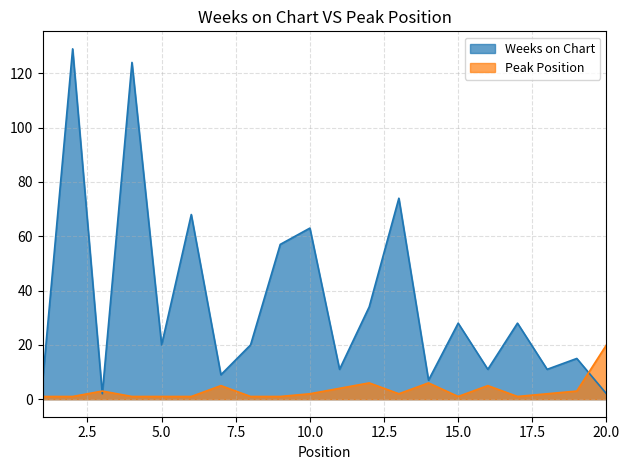

What is the spread (max minus min) of values at 5.0?

19